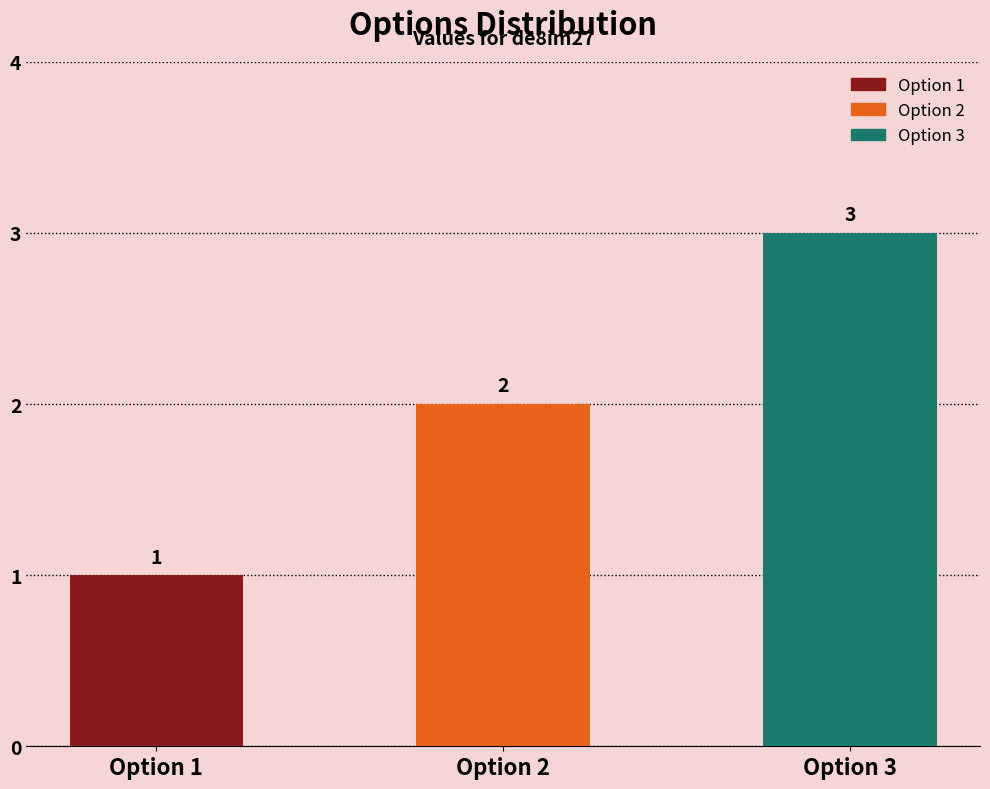

Where is the data nearest to the value 2?

Option 2